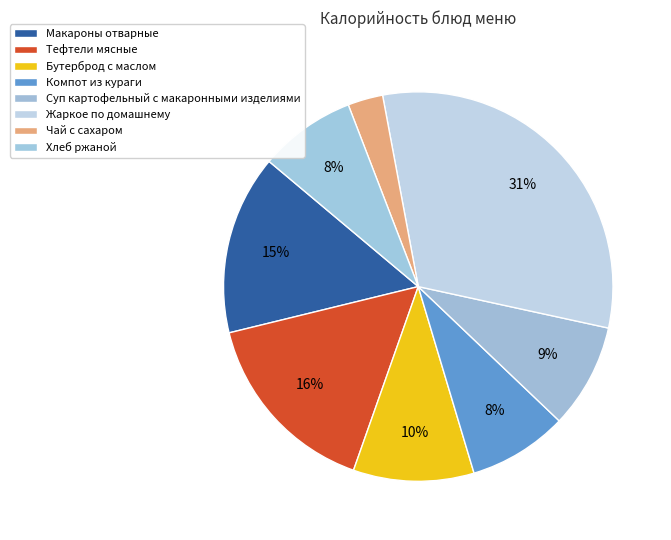

To the nearest percent, what is the average slice percentage?

12%